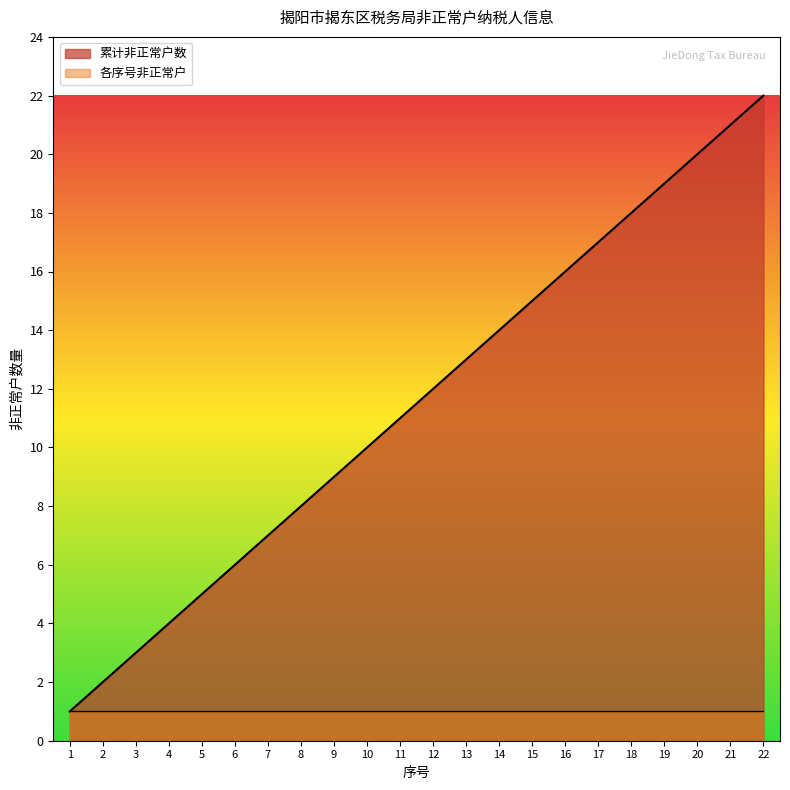

Reading left to right, extract all data points from this chart.

1=1	2=2	3=3	4=4	5=5	6=6	7=7	8=8	9=9	10=10	11=11	12=12	13=13	14=14	15=15	16=16	17=17	18=18	19=19	20=20	21=21	22=22